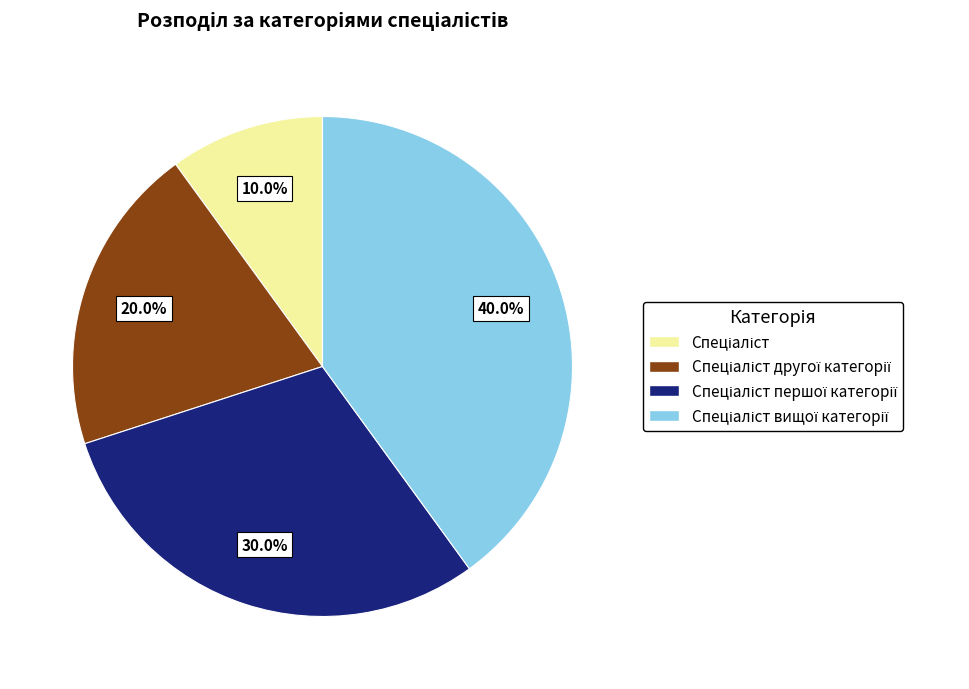

To the nearest percent, what is the difference between the largest and smallest slice percentages?

30%